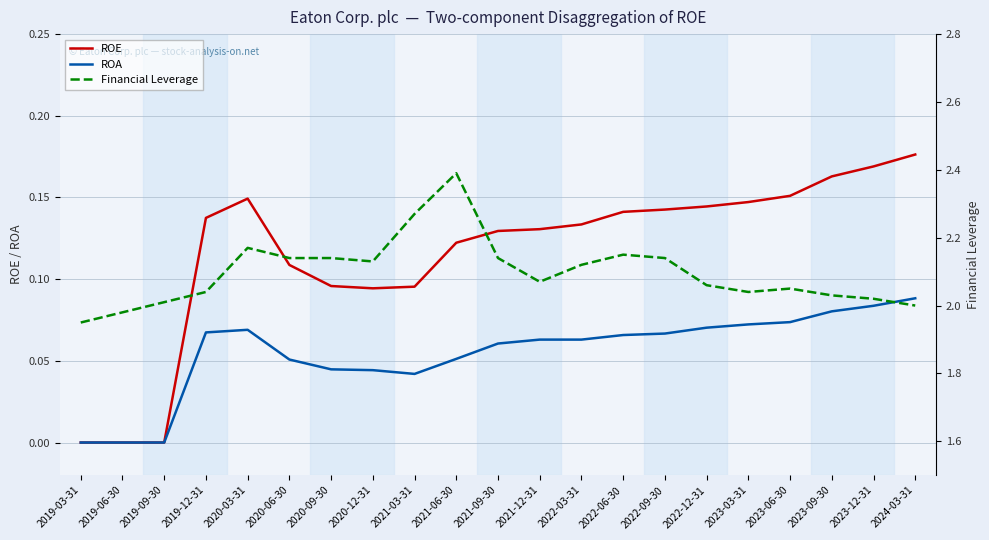

Read the ROA value at 2022-06-30.

0.1